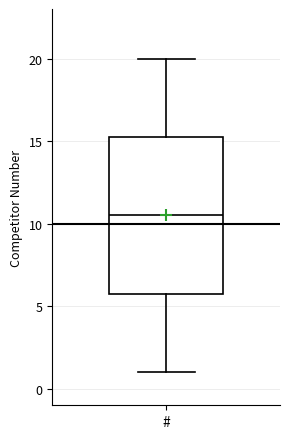

Read this box plot against the y-axis: the position of the median line, the range covered by the box, and the ends of both whiskers. The values are not printed on the chart, so give them approximately, as read against the axis.

median 10.5, box 6.0 to 15.5, whiskers 1.0 to 20.0